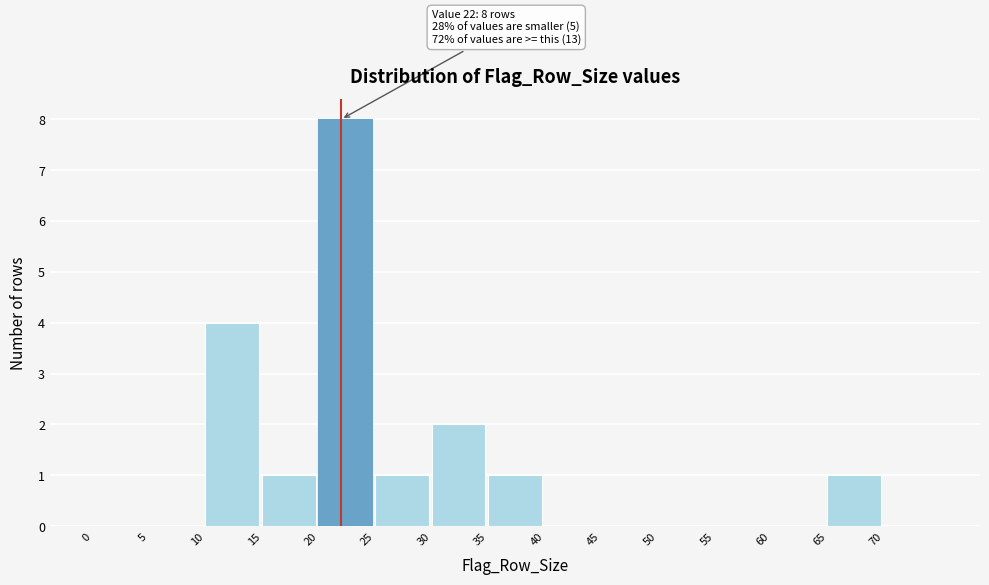

Which range on the x-axis has the tallest bar?

20 to 25